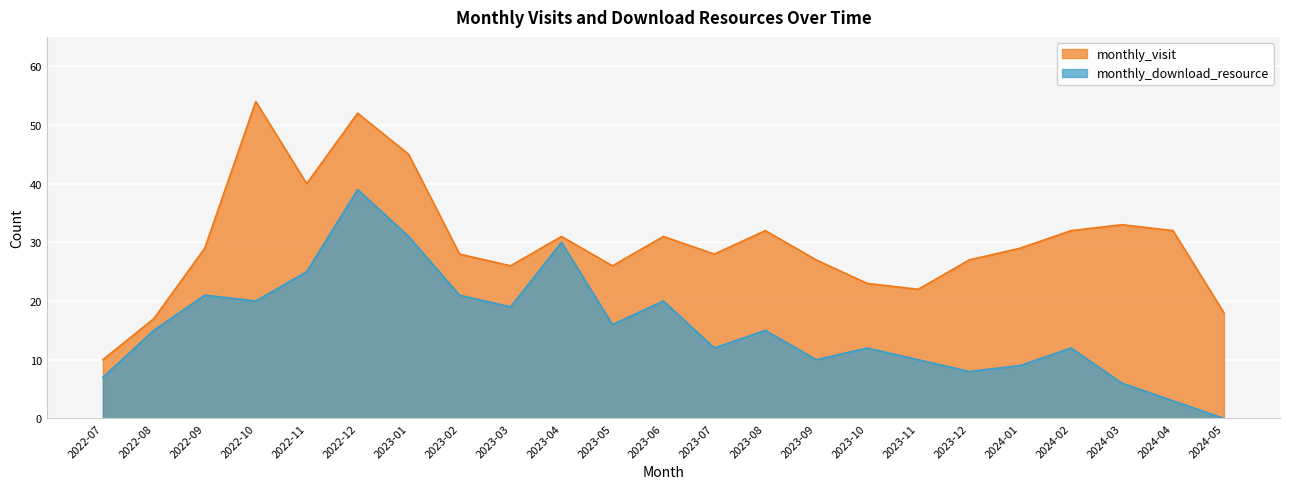

What is the minimum value for monthly_visit?

10